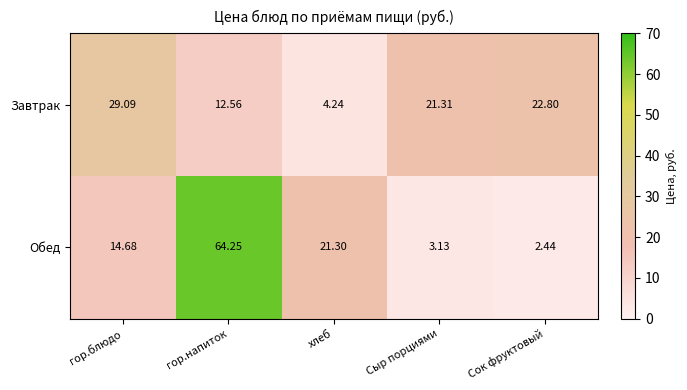

Where is Завтрак nearest to the value 16?

гор.напиток